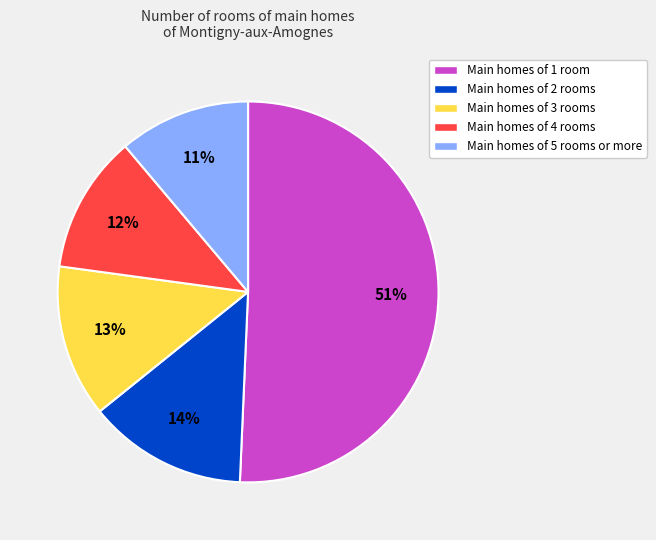

To the nearest percent, what is the difference between the largest and smallest slice percentages?

40%